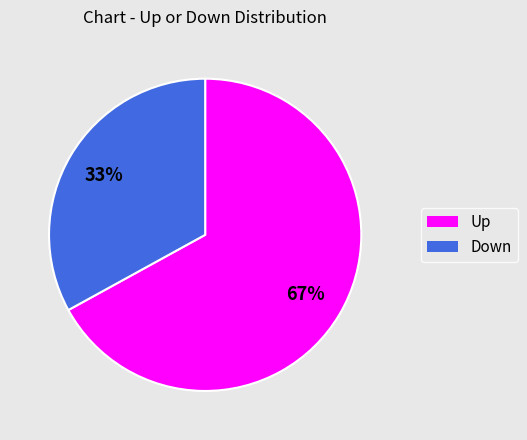

To the nearest percent, what is the difference between the largest and smallest slice percentages?

34%